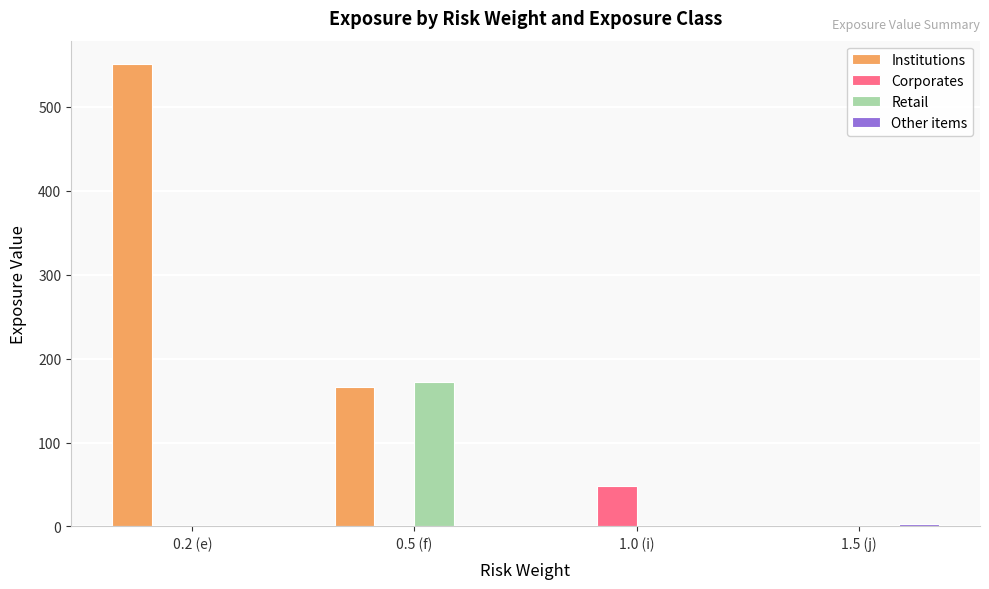

Between 0.5 (f) and 1.5 (j), which series saw the biggest shift?

Retail